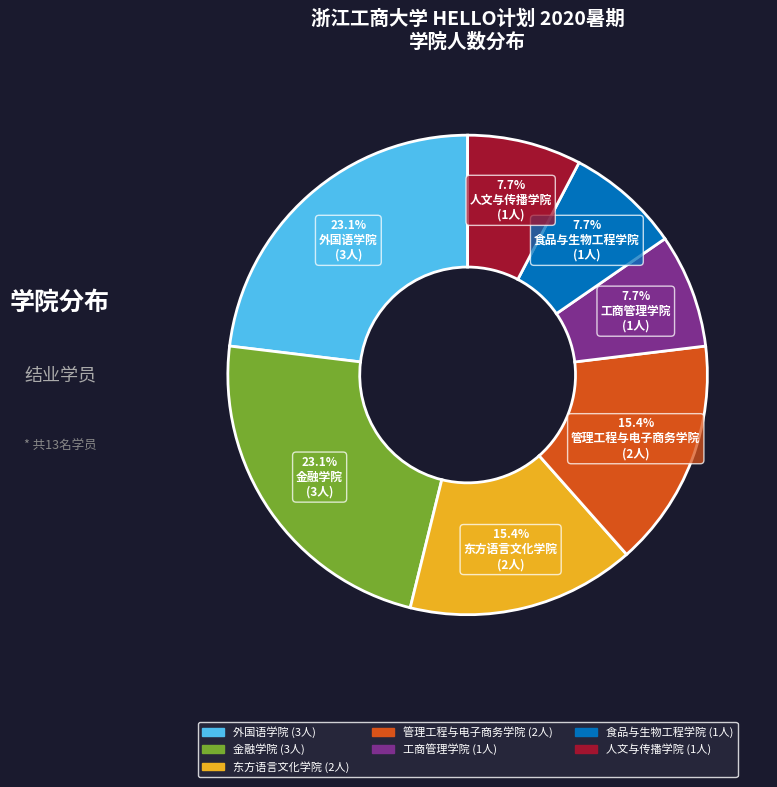

What percentage is NOT represented by 工商管理学院?

92.3%